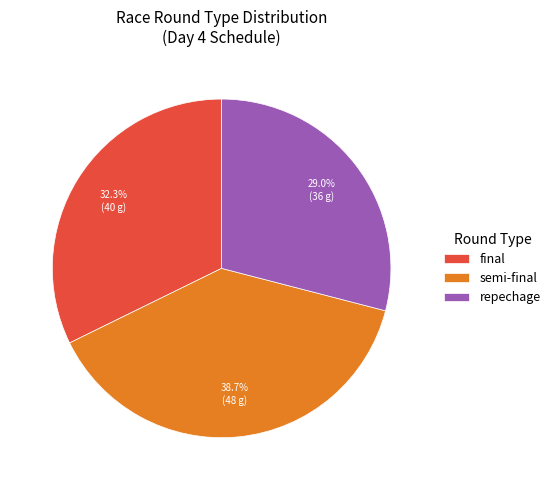

True or false: repechage accounts for 41% of the total.

False